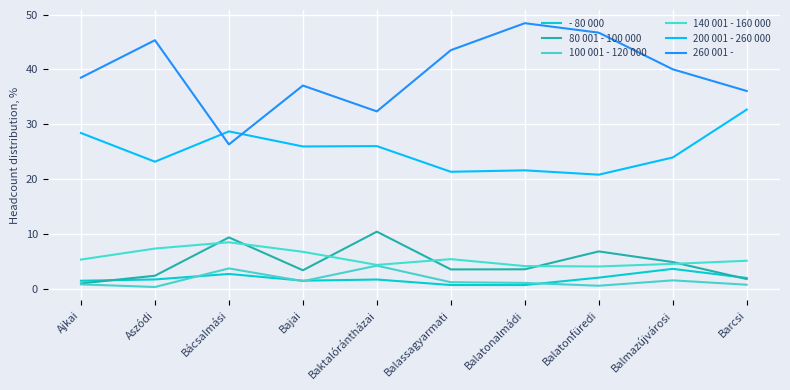

Is the value of 80 001 - 100 000 at Balmazújvárosi greater than the value of 140 001 - 160 000 at Ajkai?

No